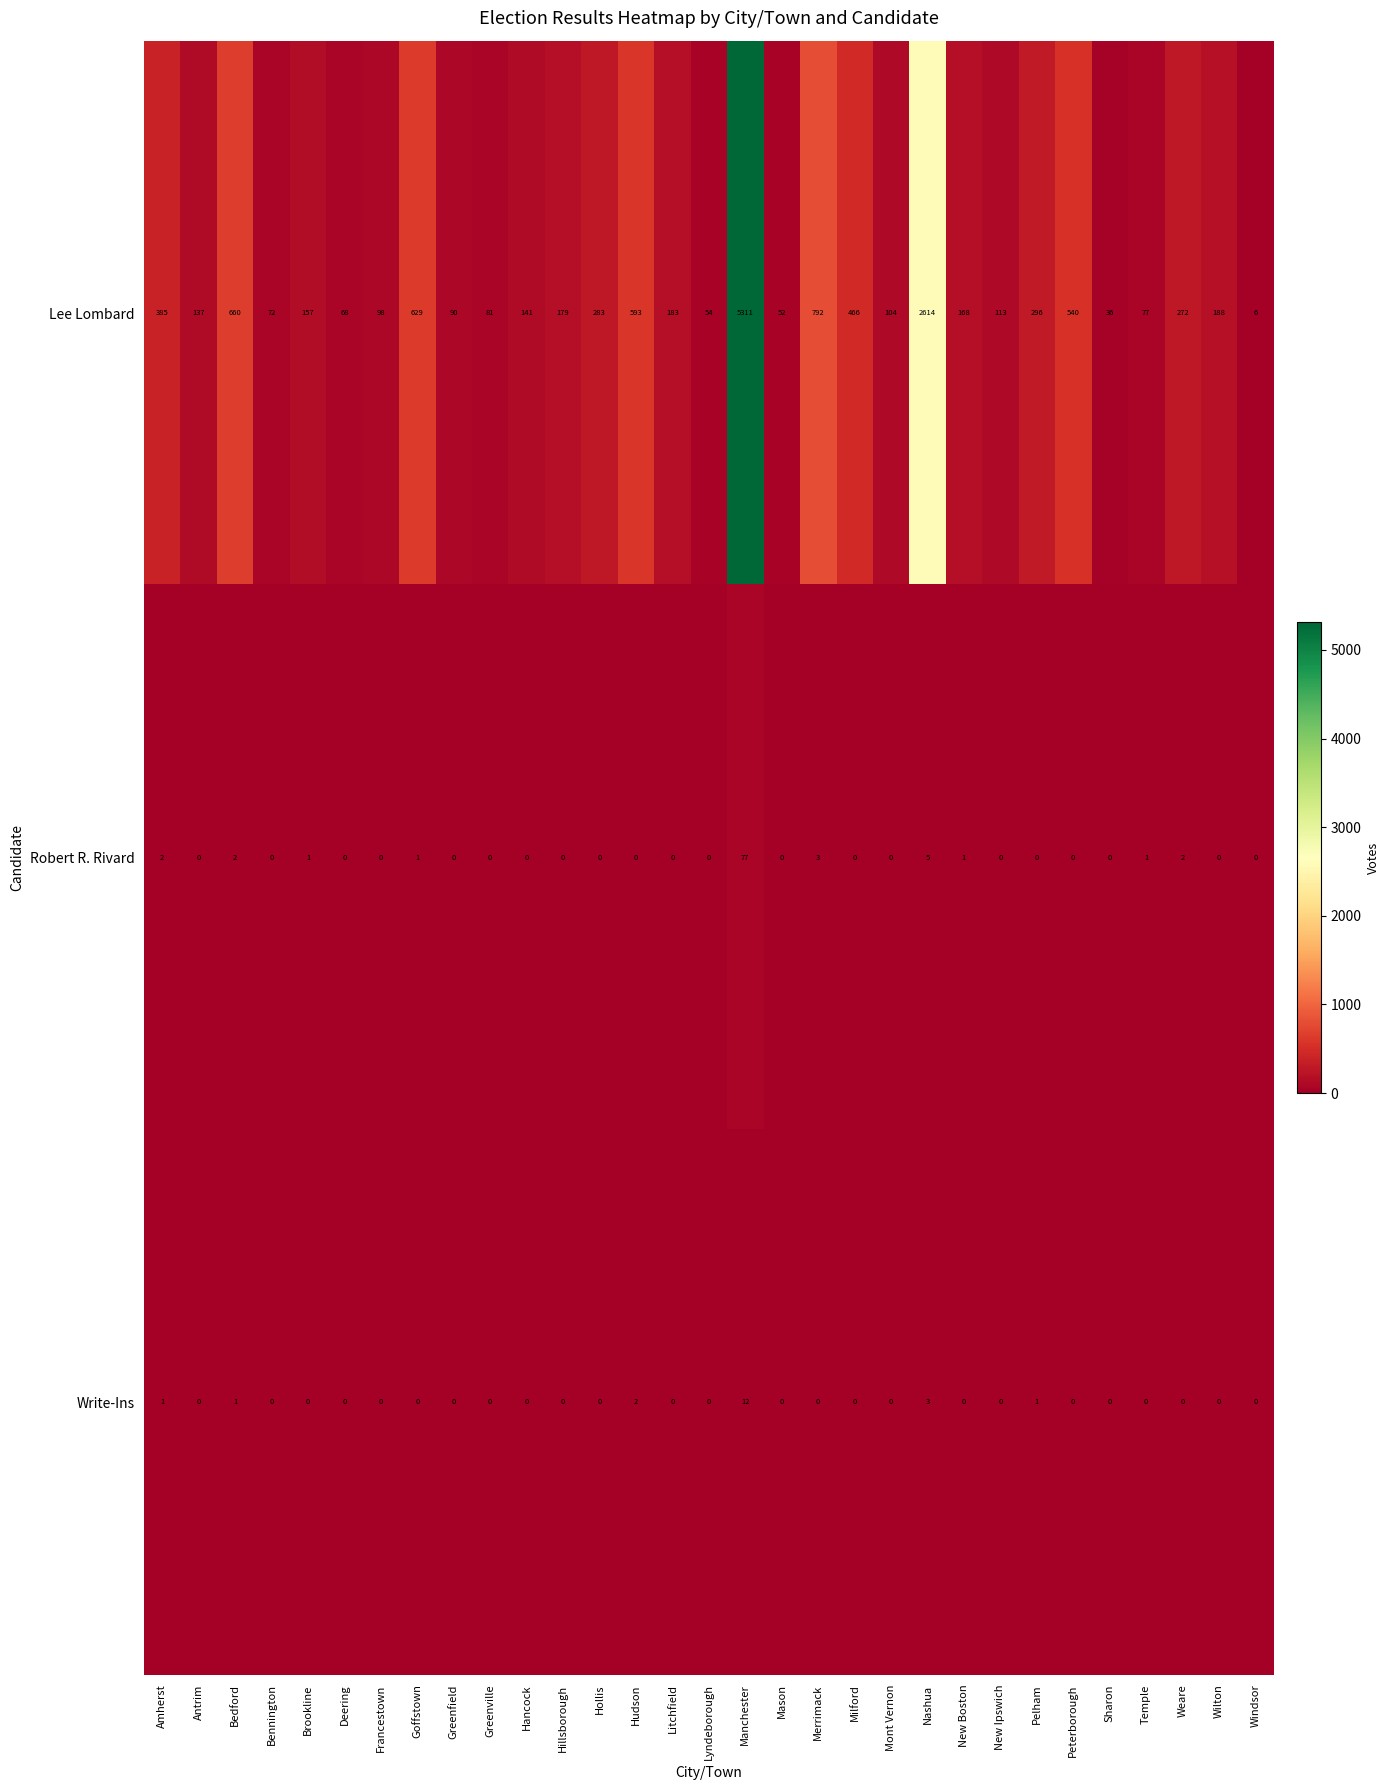

Rank the series at Nashua from highest to lowest value.

Lee Lombard, Robert R. Rivard, Write-Ins